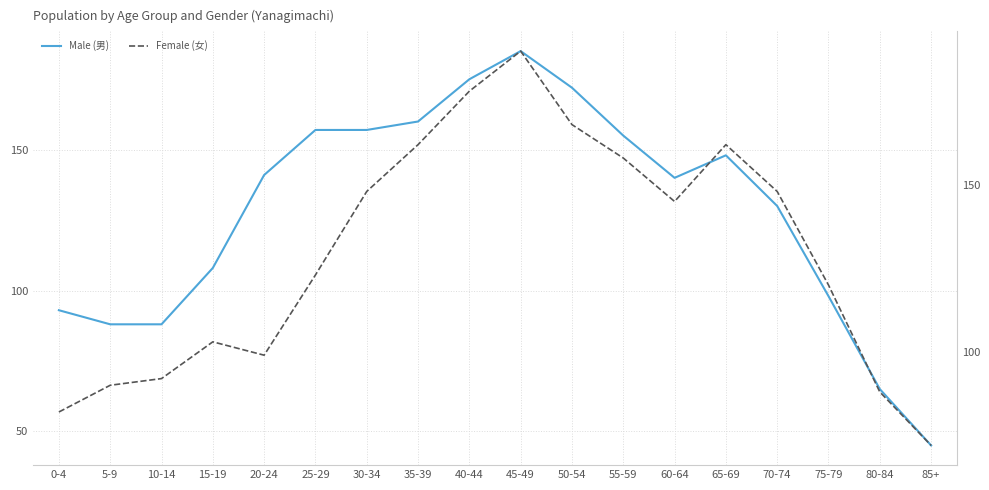

The Male (男) series shows 65 at 80-84. True or false?

True